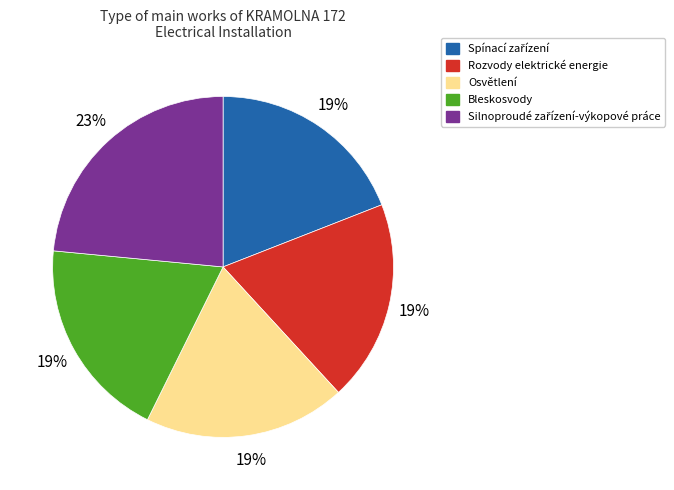

To the nearest percent, what is the average slice percentage?

20%